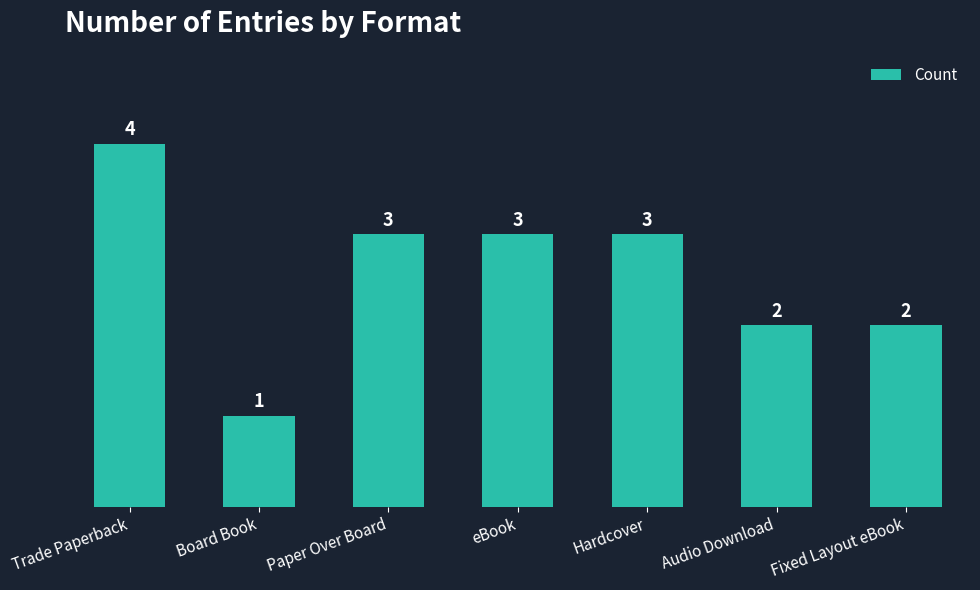

Which has a higher value, Trade Paperback or Fixed Layout eBook?

Trade Paperback